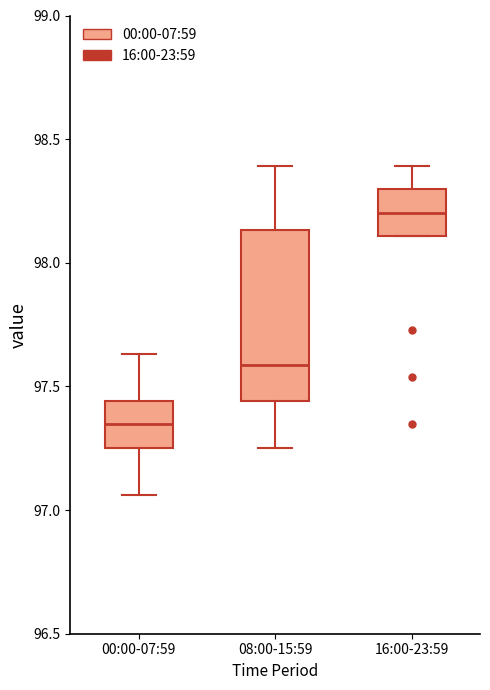

Reading left to right, transcribe this box plot: for each box, give where its median line is, the range the box spans, and where its two whiskers end, as read against the y-axis. The values are not printed on the chart, so give them approximately, as read against the axis.

00:00-07:59: median 97.35, box 97.25 to 97.45, whiskers 97.05 to 97.65
08:00-15:59: median 97.60, box 97.45 to 98.15, whiskers 97.25 to 98.40
16:00-23:59: median 98.20, box 98.10 to 98.30, whiskers 98.10 to 98.40